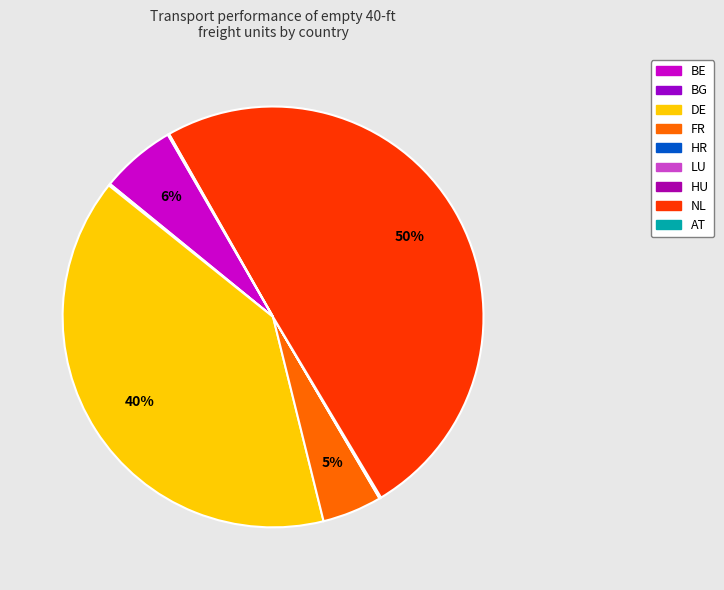

Combined, do NL and LU account for over 50%?

No